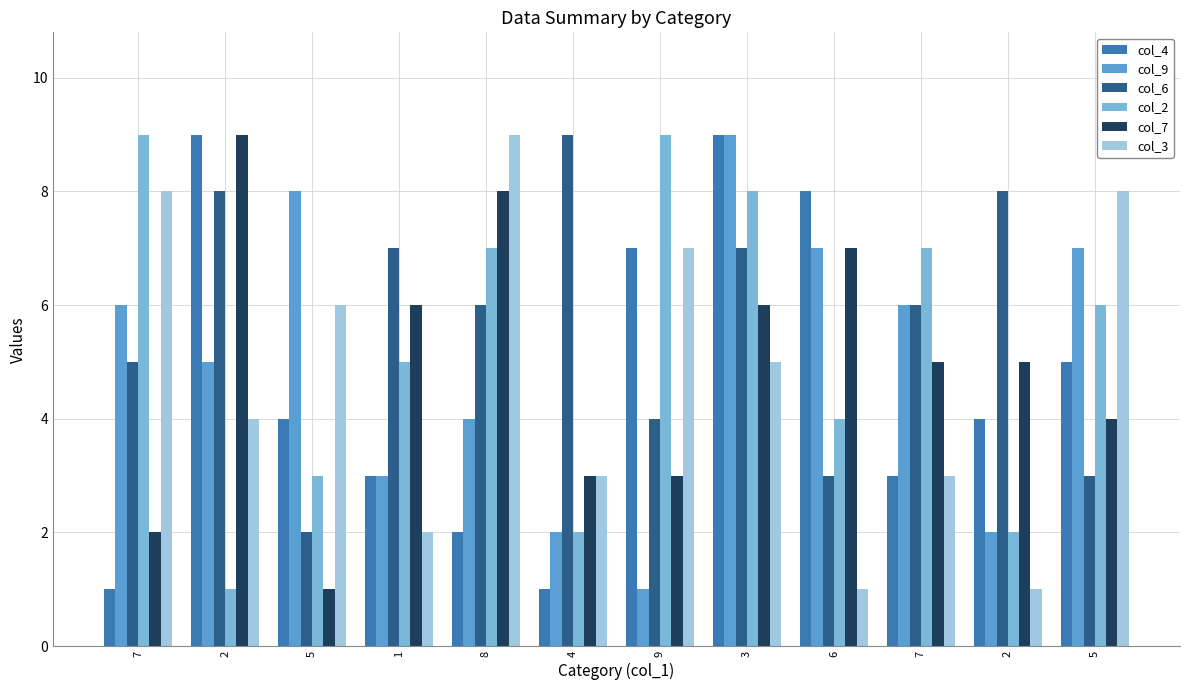

Does the chart contain stacked bars?

No